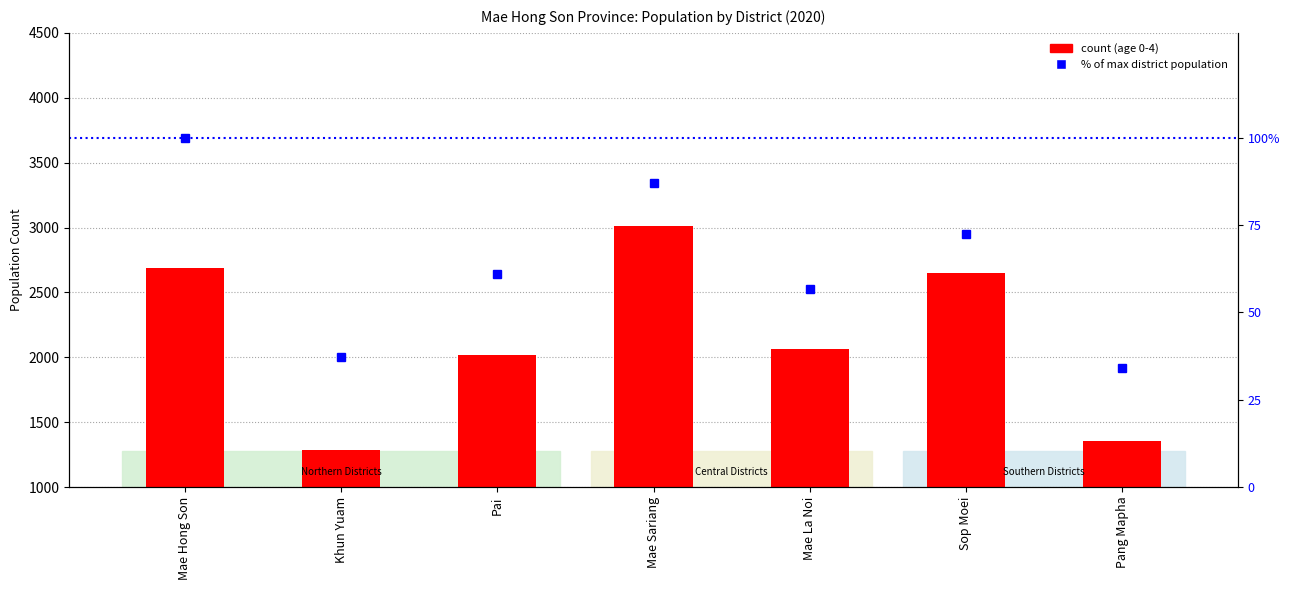

Read the value at Pai.

60.9